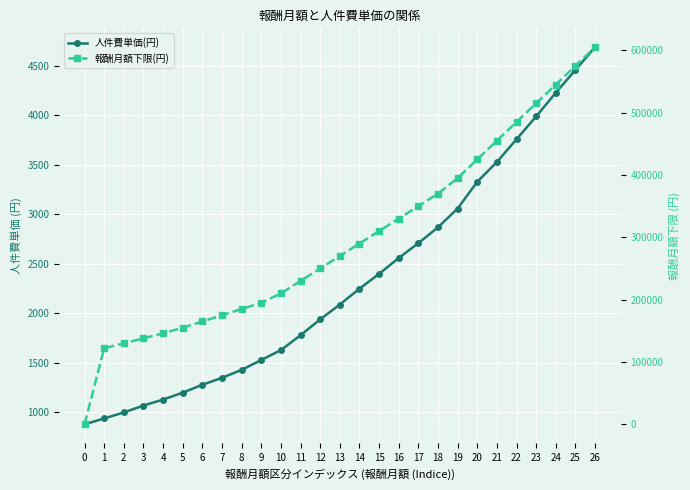

What is the sum of all 報酬月額下限(円) values?

8021001